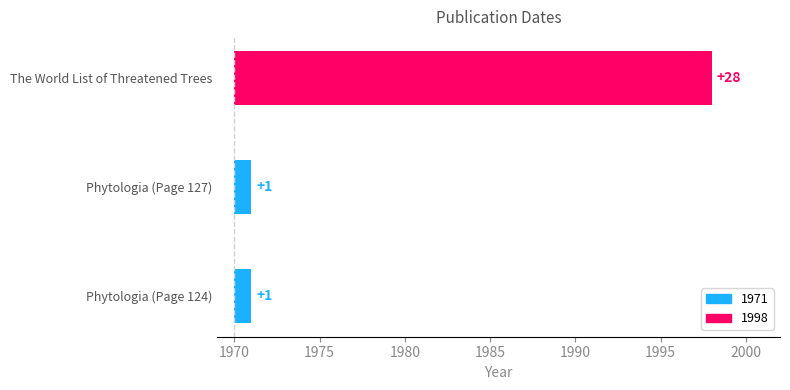

What is the difference between the maximum and minimum values?

27